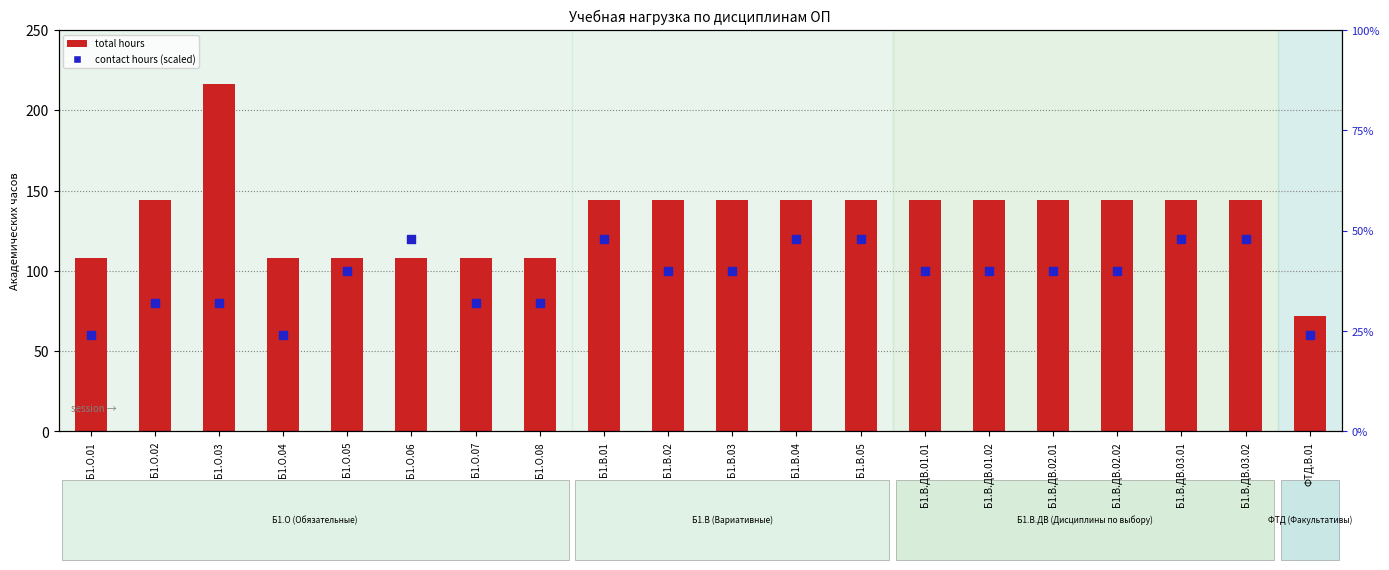

What are all the series names shown in the legend?

total hours, contact hours